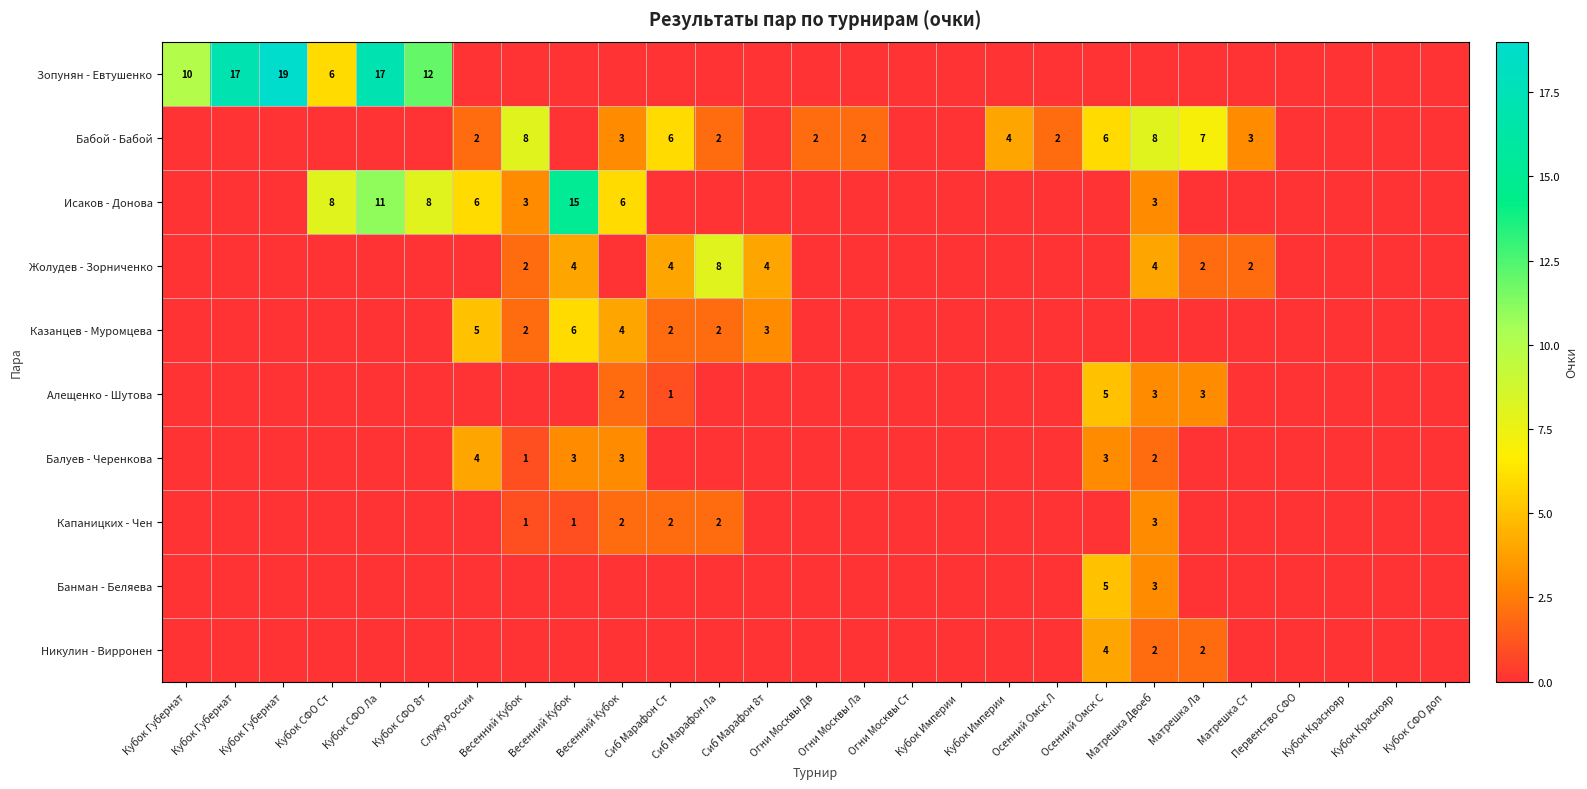

At Первенство СФО, list the series in order from largest to smallest.

Зопунян - Евтушенко, Бабой - Бабой, Исаков - Донова, Жолудев - Зорниченко, Казанцев - Муромцева, Алещенко - Шутова, Балуев - Черенкова, Капаницких - Чен, Банман - Беляева, Никулин - Вирронен